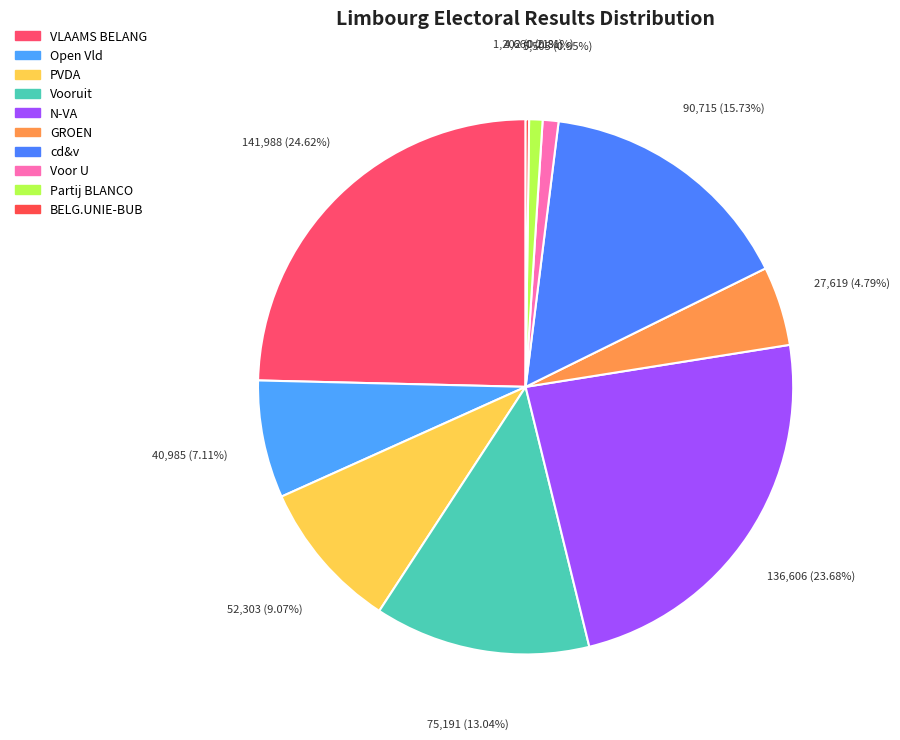

Rank the categories by value from lowest to highest.

BELG.UNIE-BUB, Partij BLANCO, Voor U, GROEN, Open Vld, PVDA, Vooruit, cd&v, N-VA, VLAAMS BELANG